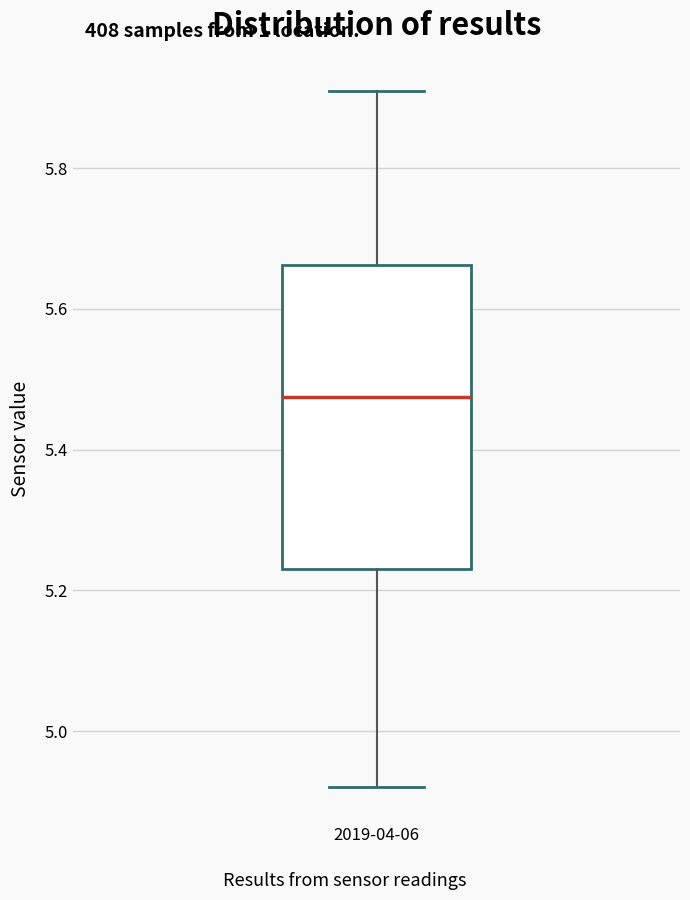

Where does the upper whisker of the box for 2019-04-06 end on the y-axis? The values are not printed on the chart, so give them approximately, as read against the axis.

5.92